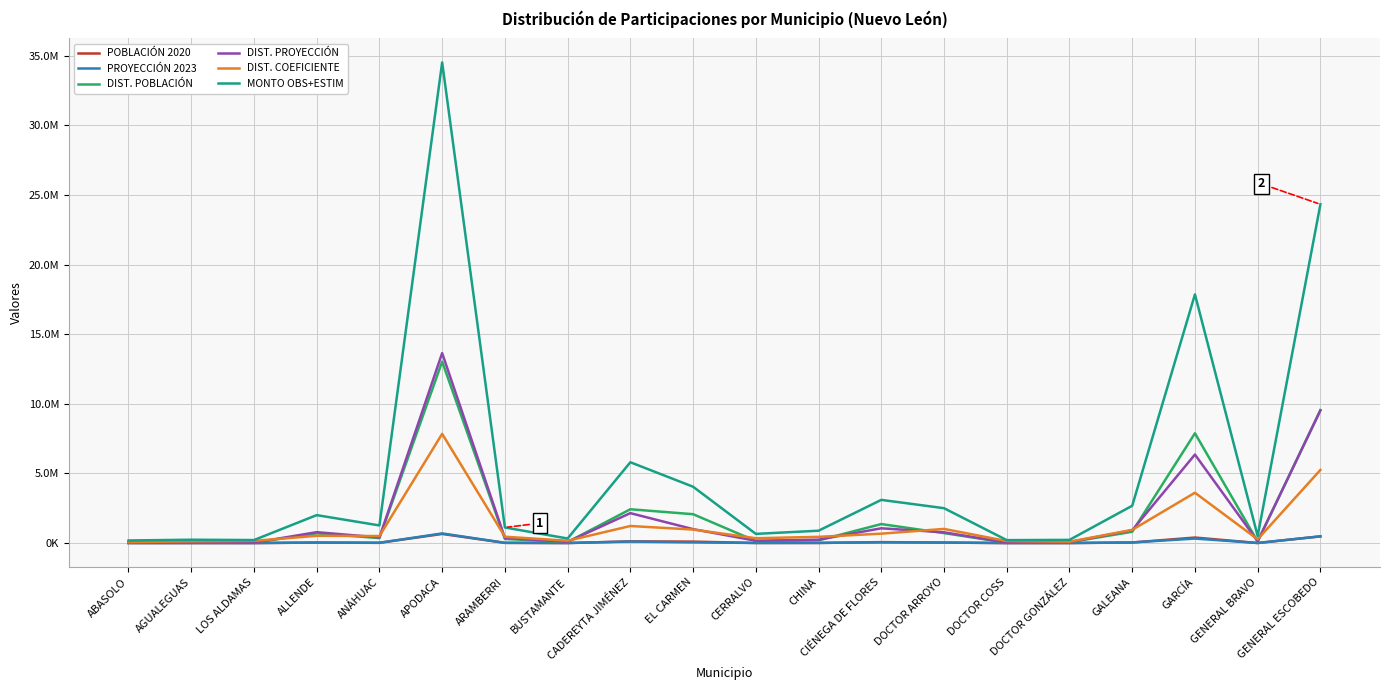

Which series has the largest total across all categories?

MONTO OBS+ESTIM